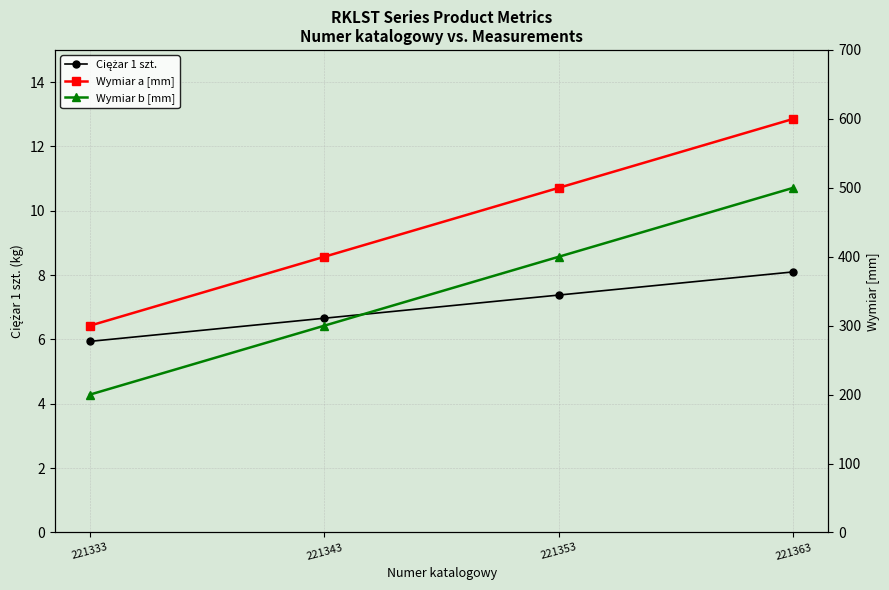

List the series in order of their peak value, lowest first.

Ciężar 1 szt., Wymiar b [mm], Wymiar a [mm]